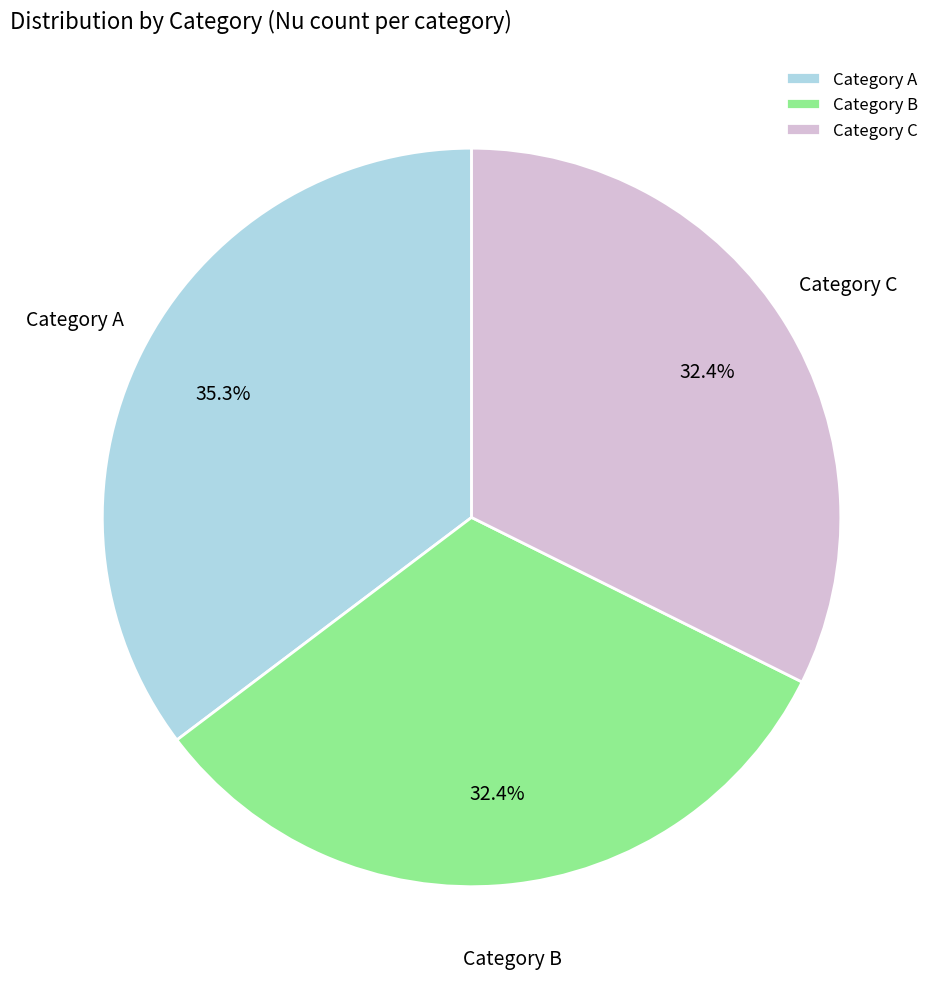

Does Category B account for over 50% of the chart?

No